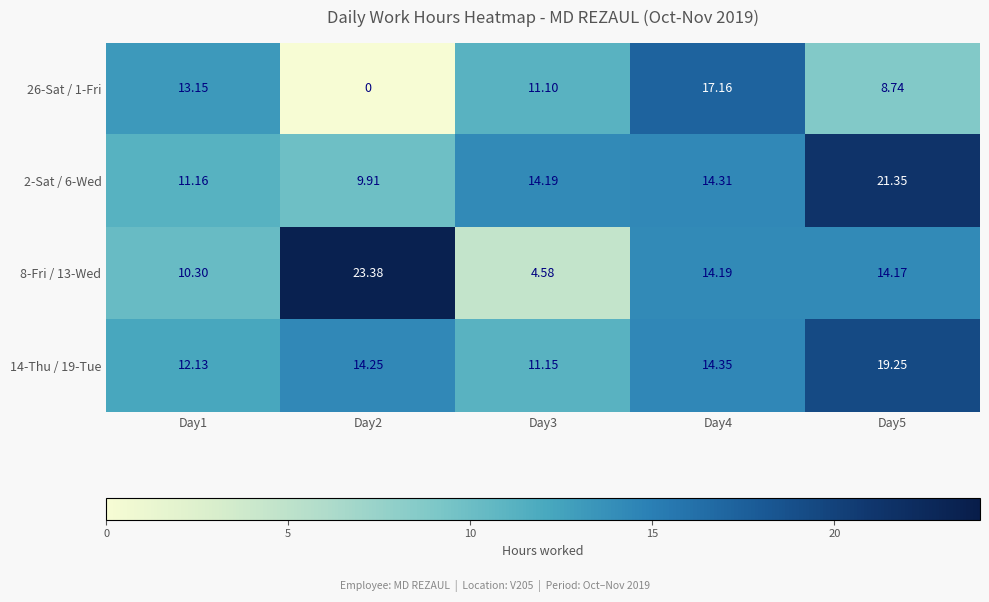

Is the value of 2-Sat / 6-Wed at Day1 greater than the value of 26-Sat / 1-Fri at Day1?

No